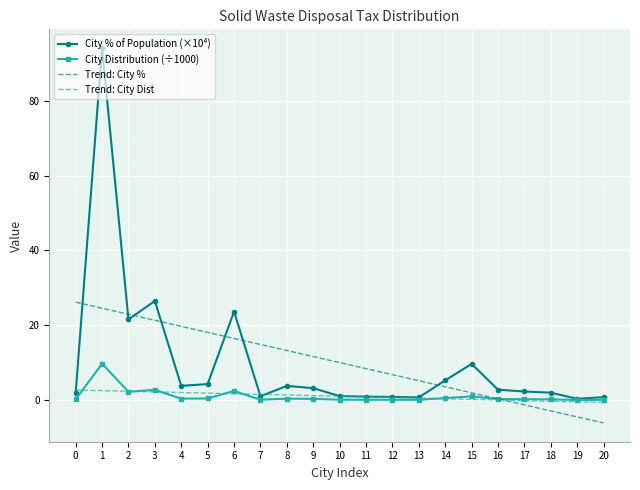

List the series in order of their peak value, highest first.

City % of Population (×10⁴), Trend: City %, City Distribution (÷1000), Trend: City Dist